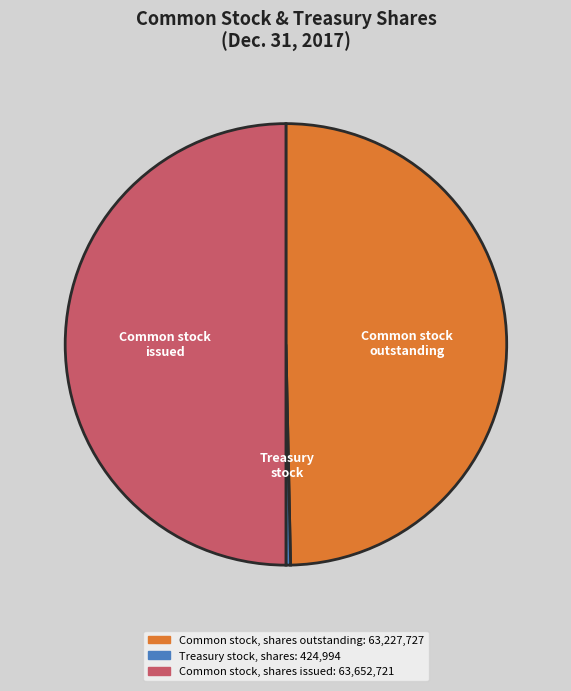

What is the smallest slice in the pie chart?

Treasury stock, shares